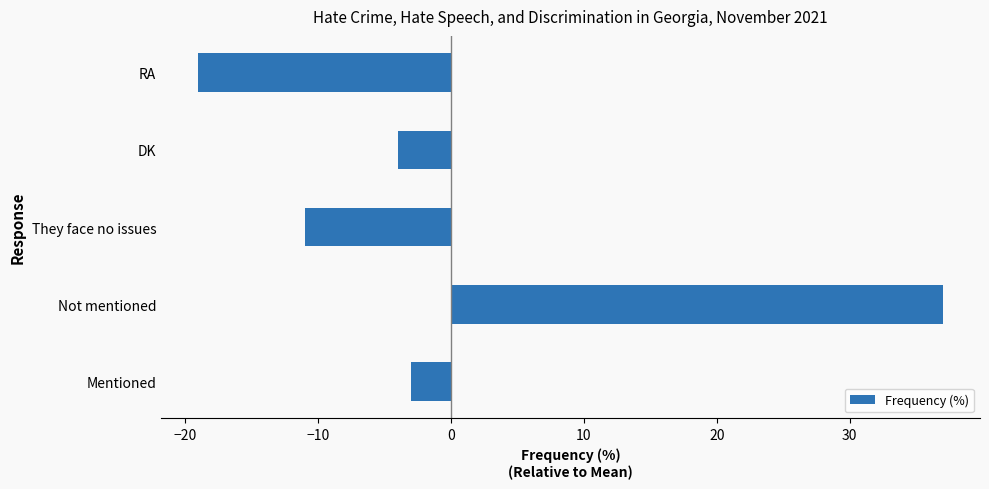

Where is the data nearest to the value 9?

Mentioned